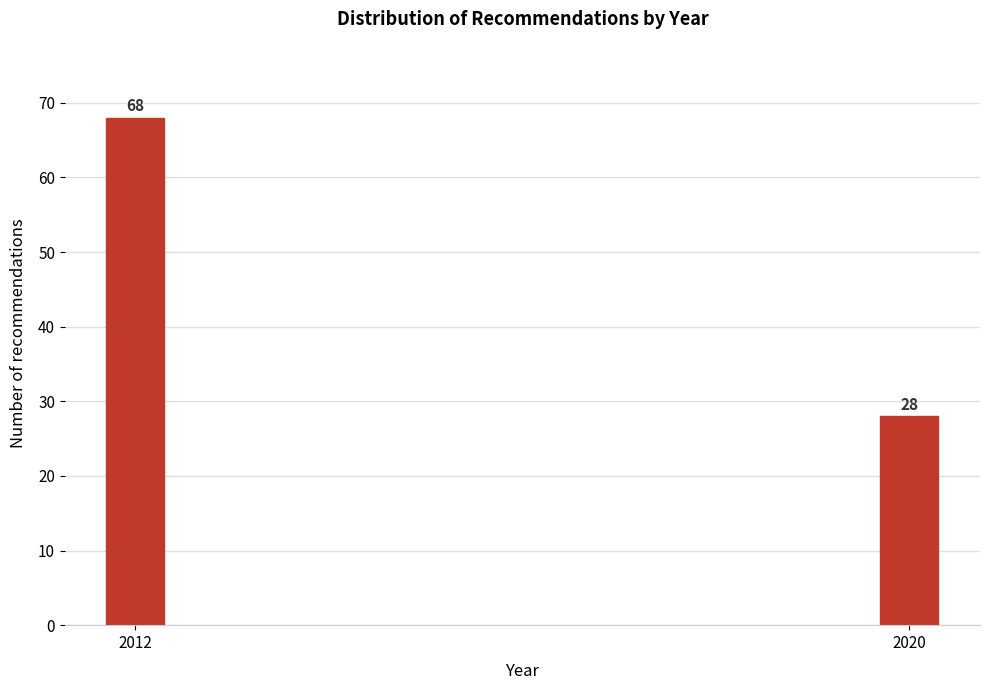

Reading left to right, list all the values displayed in this chart.

2012=68	2020=28